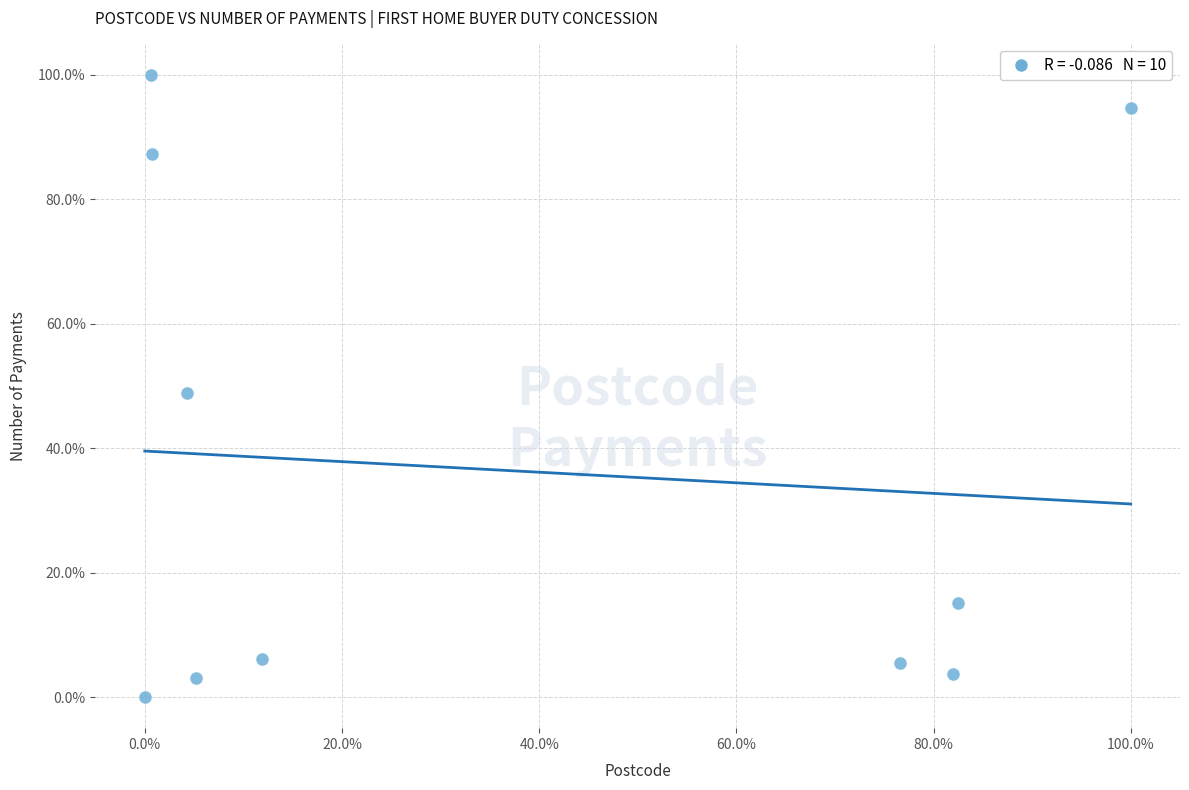

What is the average Y value?

36.4